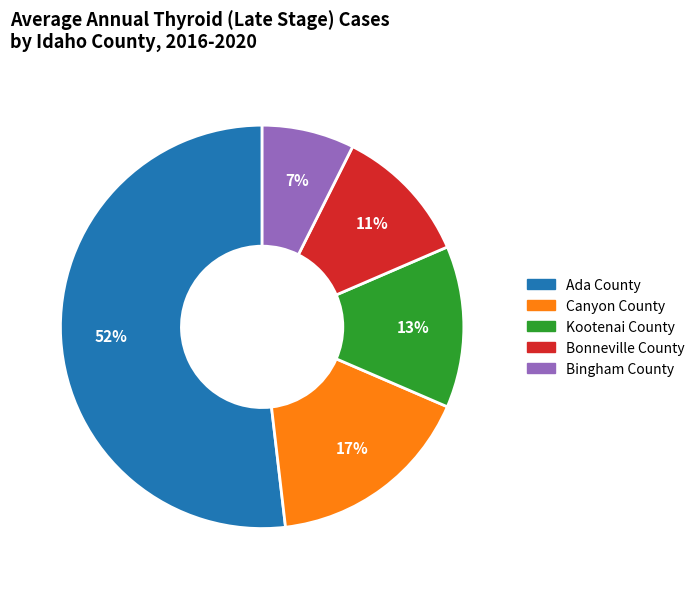

True or false: Bonneville County accounts for 16% of the total.

False